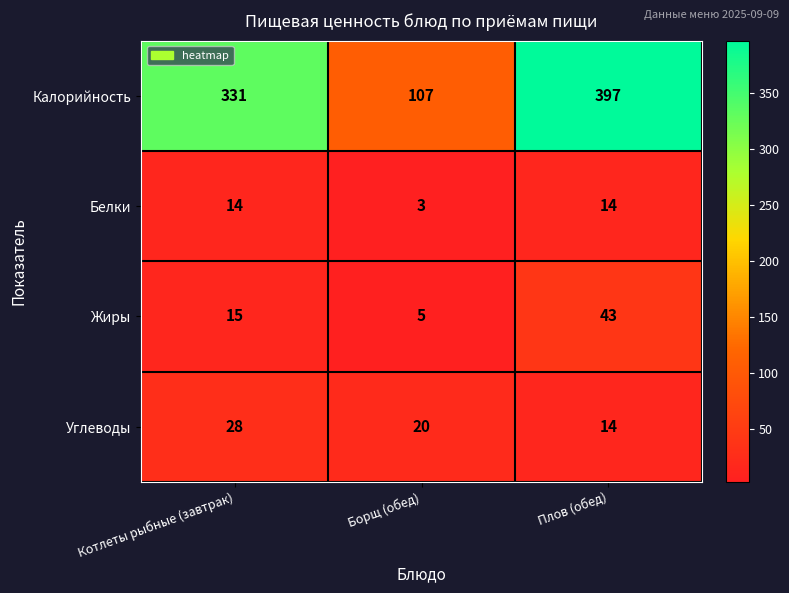

Which series changed the most between Котлеты рыбные (завтрак) and Плов (обед)?

Калорийность